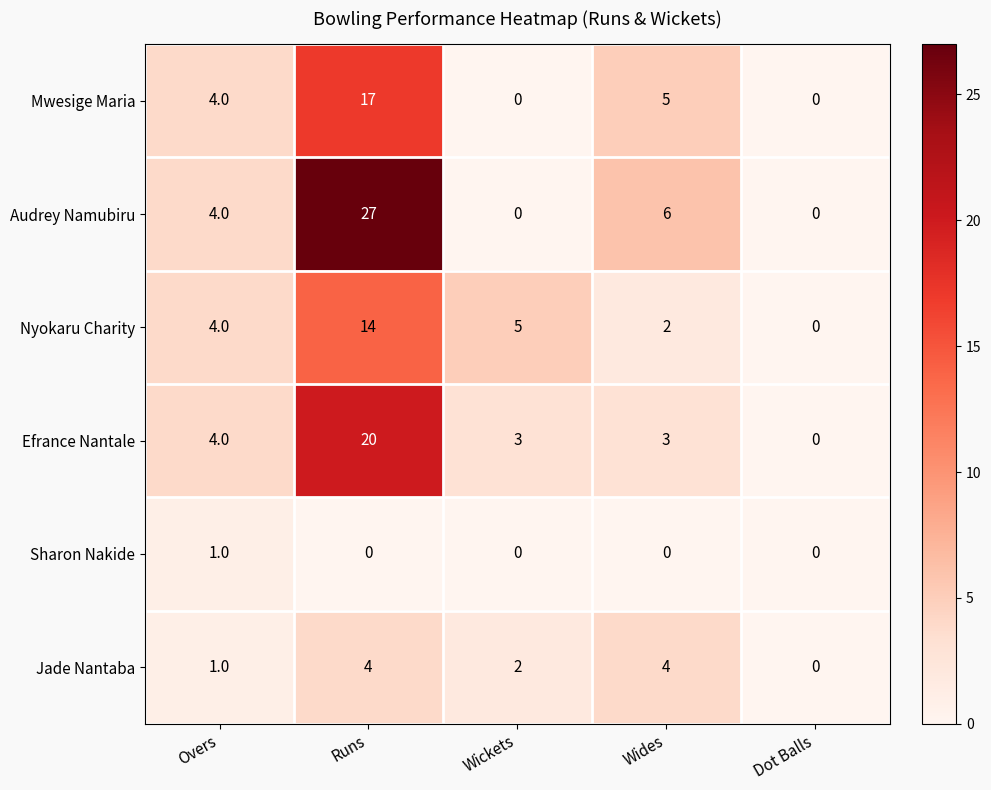

Which category has the highest value in the Nyokaru Charity series?

Runs